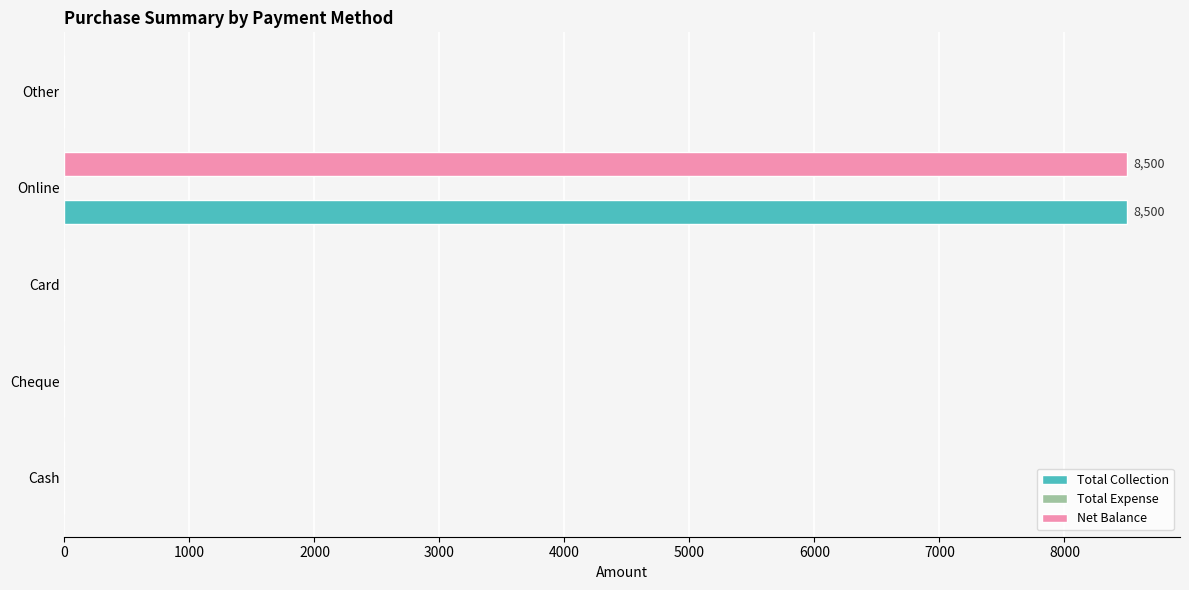

What is the sum of all Total Collection values?

8500